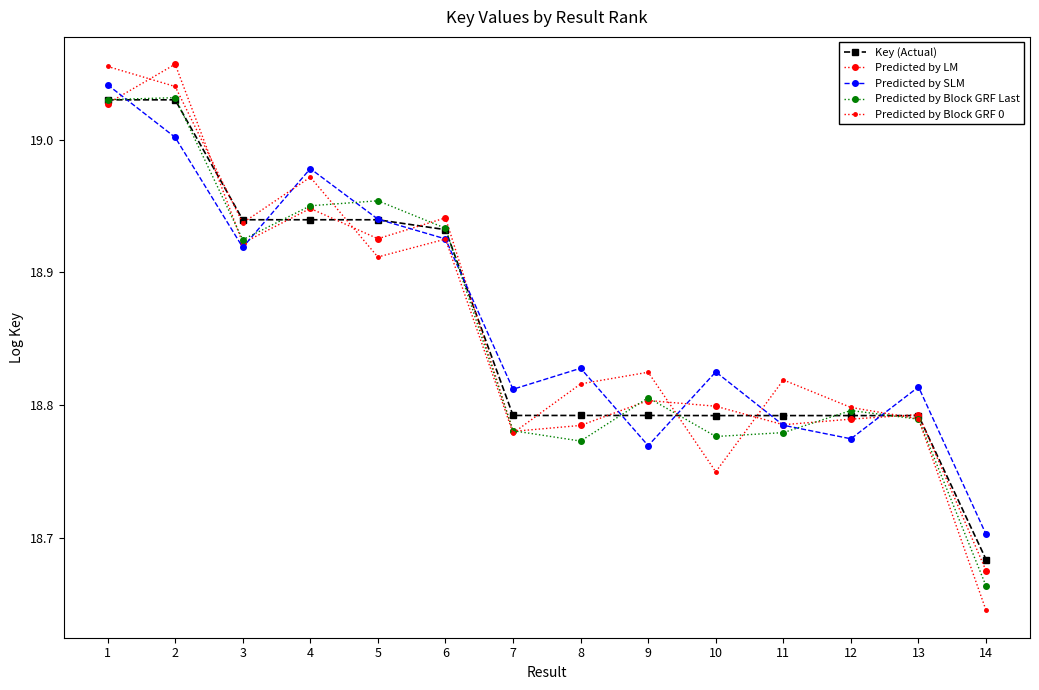

The Predicted by SLM series shows 9.8 at 12. True or false?

False